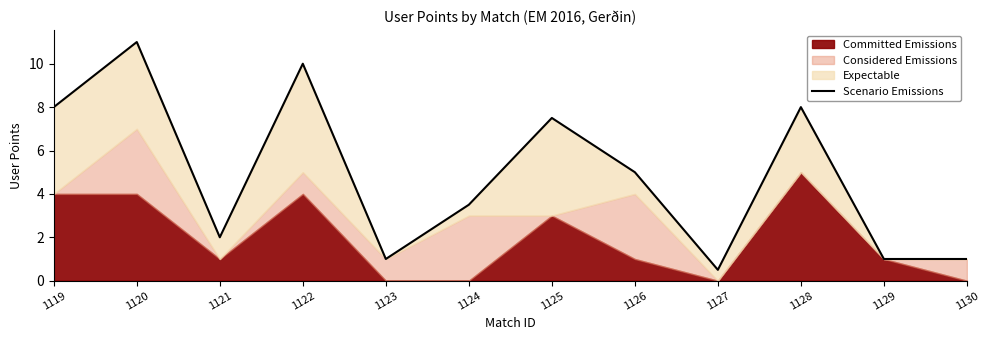

Reading right to left, list all the values displayed in this chart.

1130=1.0	1129=1.0	1128=8.0	1127=0.5	1126=5.0	1125=7.5	1124=3.5	1123=1.0	1122=10.0	1121=2.0	1120=11.0	1119=8.0